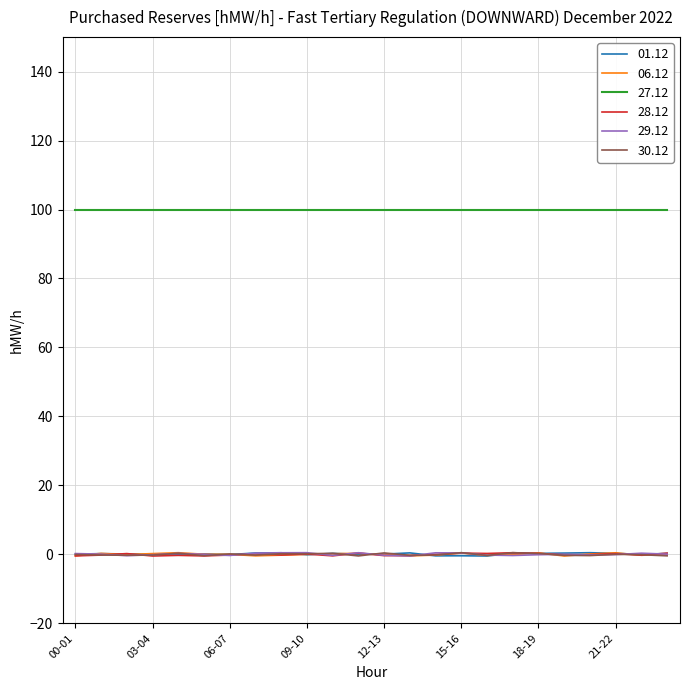

True or false: 06.12 and 01.12 cross at least once.

False